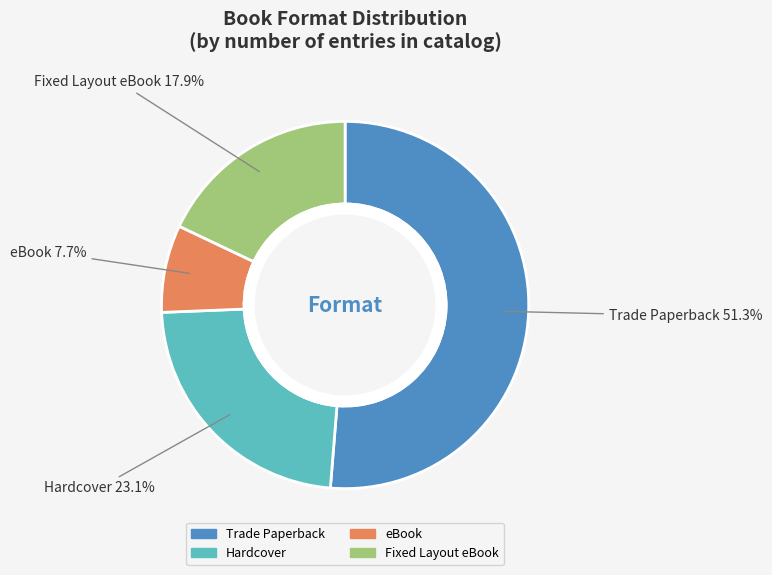

To the nearest percent, what is the combined percentage of Fixed Layout eBook and eBook?

26%